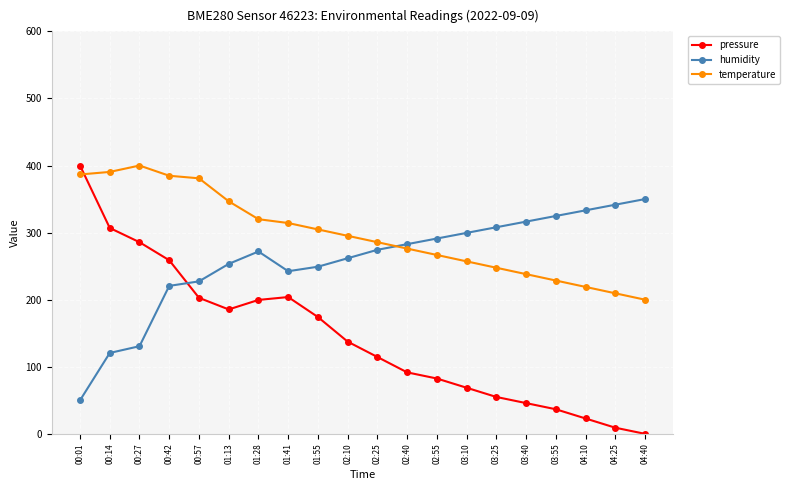

True or false: pressure has a value of 36.7 at 03:55.

True